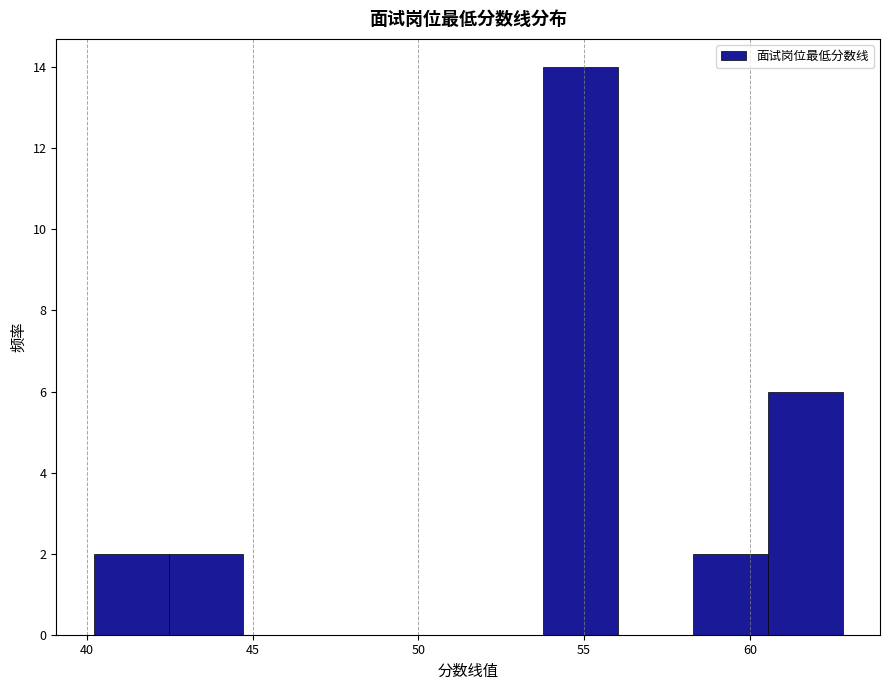

How tall is the bar that spans 40.0 to 42.5 on the x-axis? Neither the bar edges nor the heights are printed on the chart, so give them approximately, as read against the axes.

2